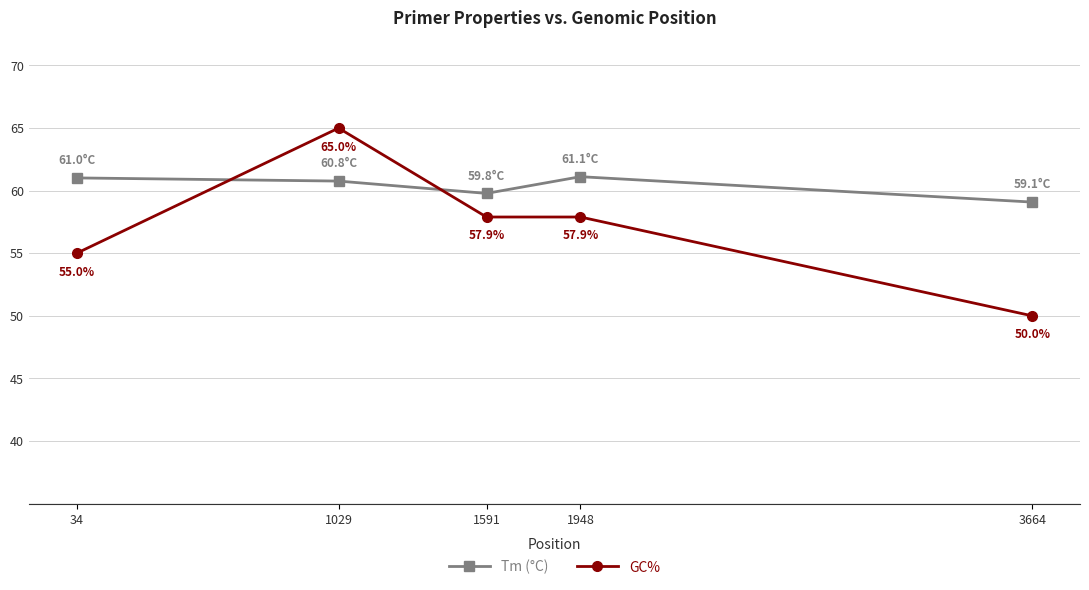

True or false: GC% has more than 2 points higher than both neighbors.

False